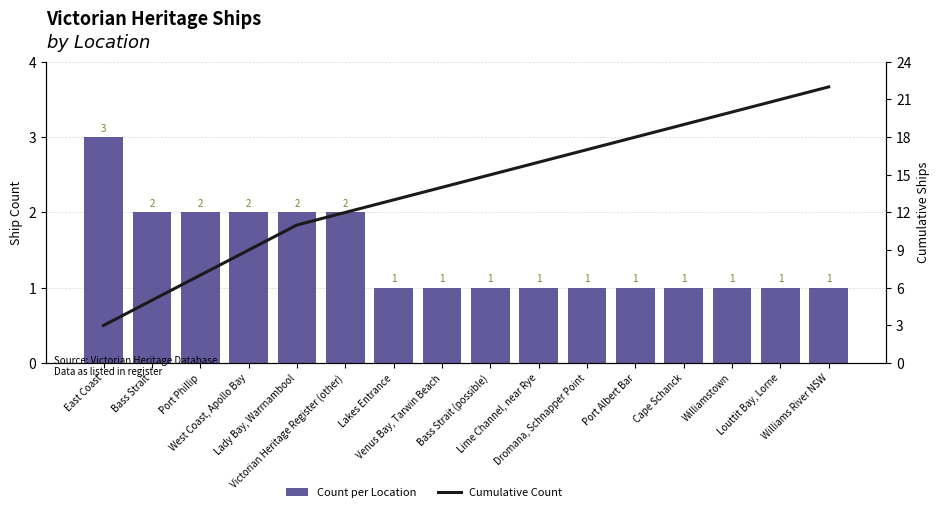

Reading right to left, what are all the values shown in this chart?

Count per Location: Williams River NSW=1	Louttit Bay, Lorne=1	Williamstown=1	Cape Schanck=1	Port Albert Bar=1	Dromana, Schnapper Point=1	Lime Channel, near Rye=1	Bass Strait (possible)=1	Venus Bay, Tarwin Beach=1	Lakes Entrance=1	Victorian Heritage Register (other)=2	Lady Bay, Warrnambool=2	West Coast, Apollo Bay=2	Port Phillip=2	Bass Strait=2	East Coast=3
Cumulative Count: Williams River NSW=22	Louttit Bay, Lorne=21	Williamstown=20	Cape Schanck=19	Port Albert Bar=18	Dromana, Schnapper Point=17	Lime Channel, near Rye=16	Bass Strait (possible)=15	Venus Bay, Tarwin Beach=14	Lakes Entrance=13	Victorian Heritage Register (other)=12	Lady Bay, Warrnambool=11	West Coast, Apollo Bay=9	Port Phillip=7	Bass Strait=5	East Coast=3